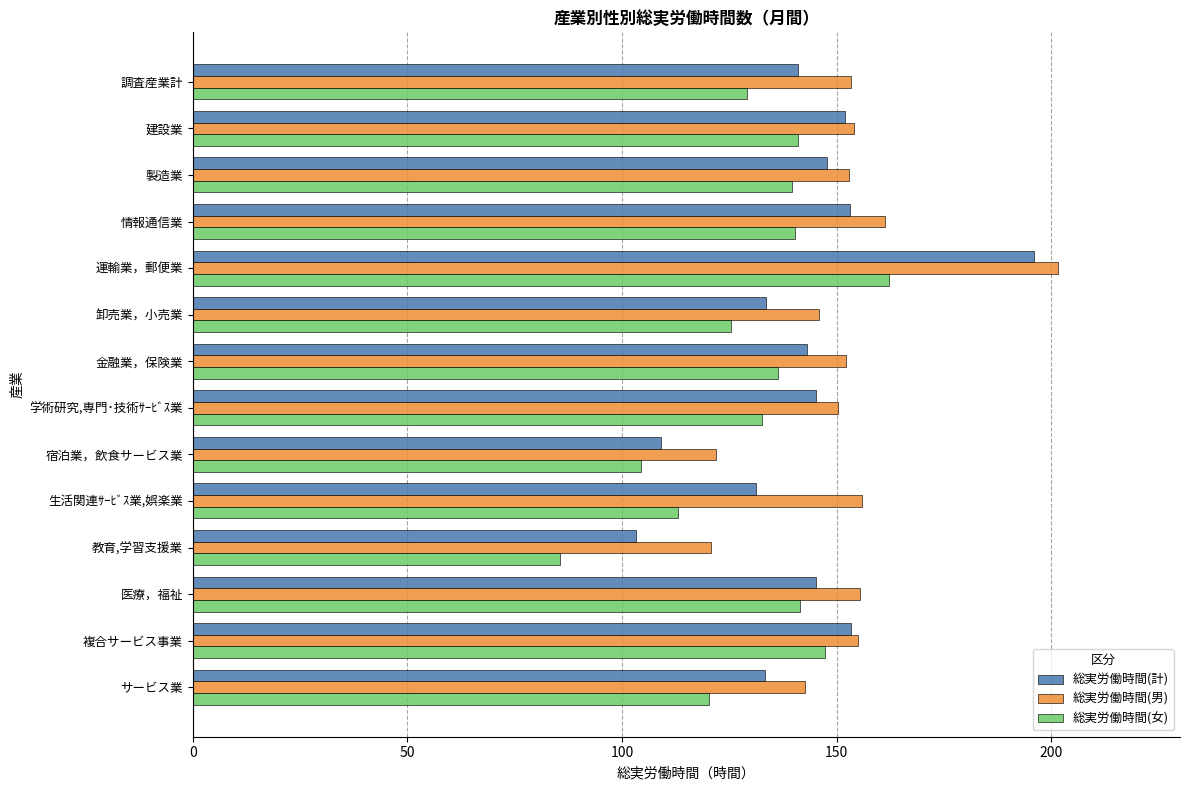

True or false: 総実労働時間(女) has a value of 140.2 at 情報通信業.

True